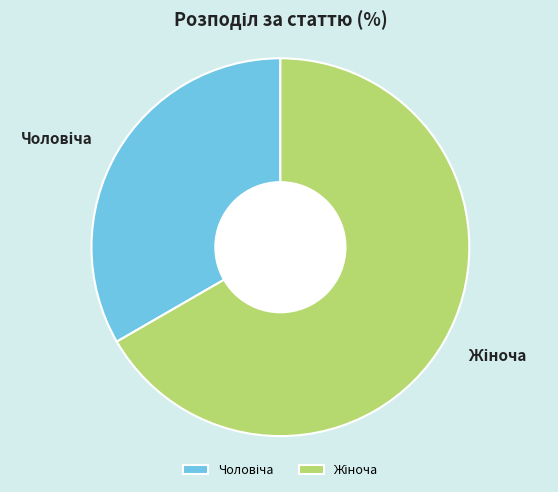

Is there a majority slice in this chart?

Yes